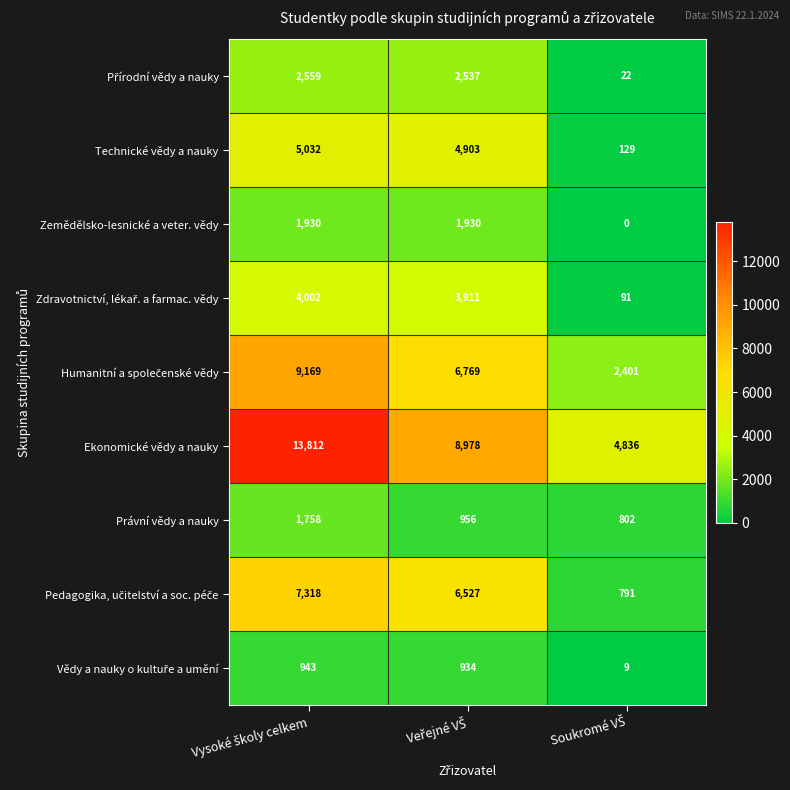

What is the difference between the maximum and minimum values in the Zemědělsko-lesnické a veter. vědy series?

1930